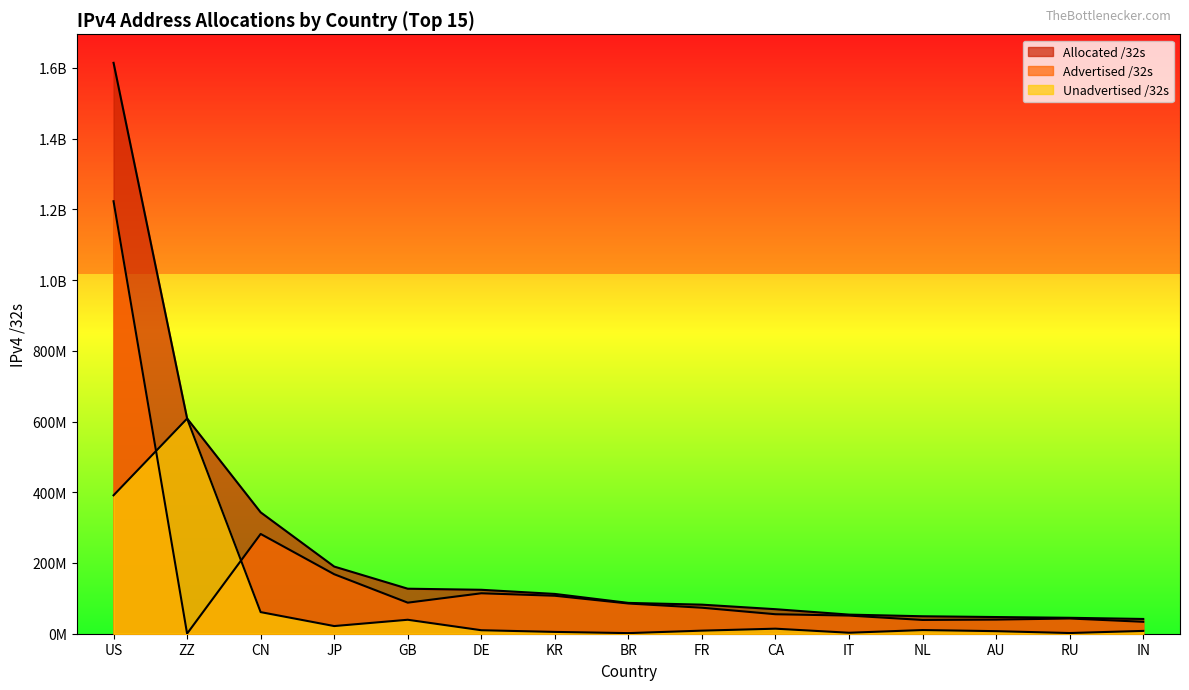

What are all the series names shown in the legend?

Allocated /32s, Advertised /32s, Unadvertised /32s